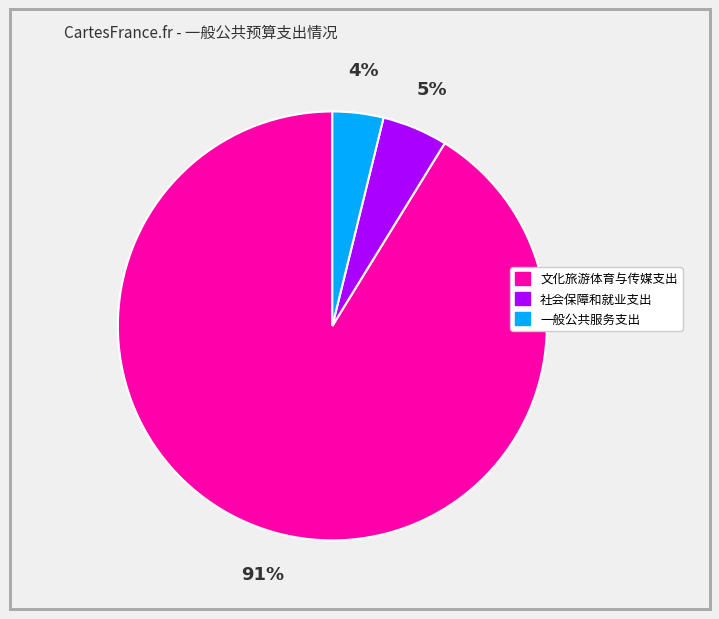

Which category accounts for the majority?

文化旅游体育与传媒支出